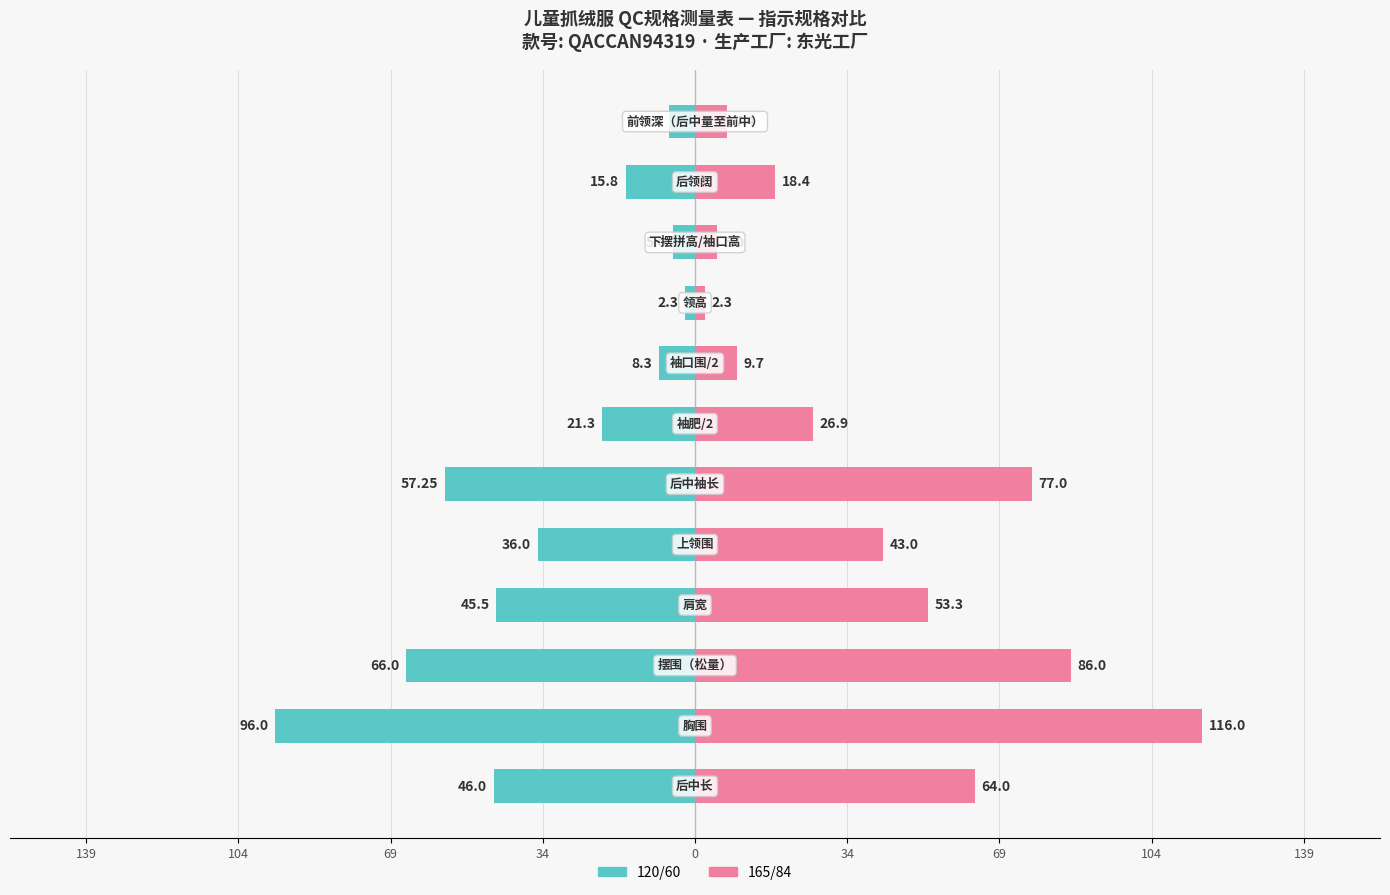

What is the sum of all 165/84 values?

509.0